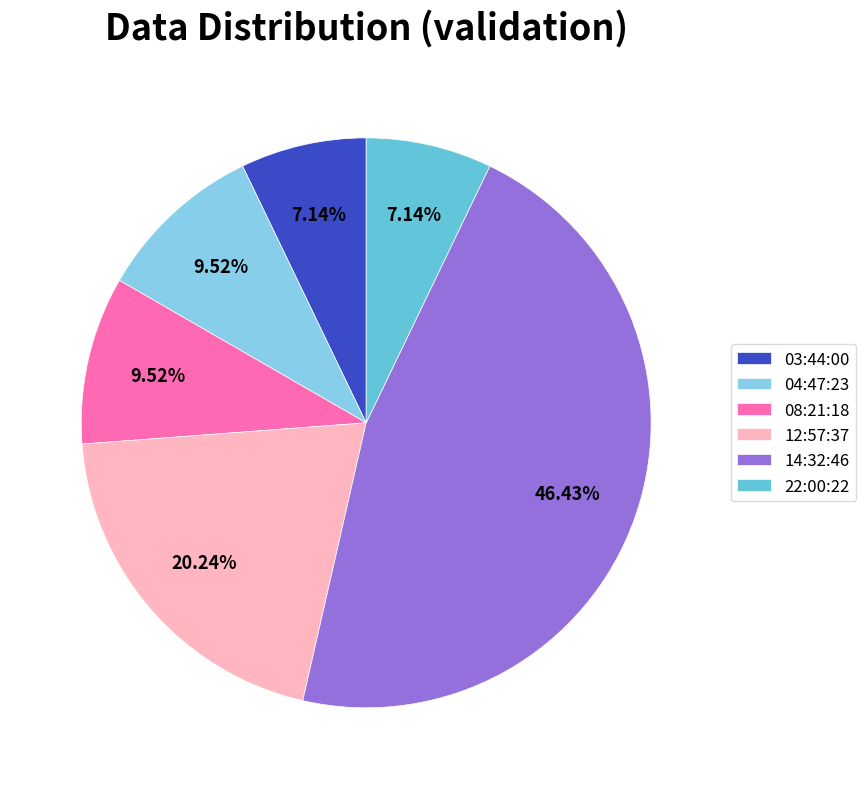

Do 03:44:00 and 12:57:37 together represent more than half of the pie?

No